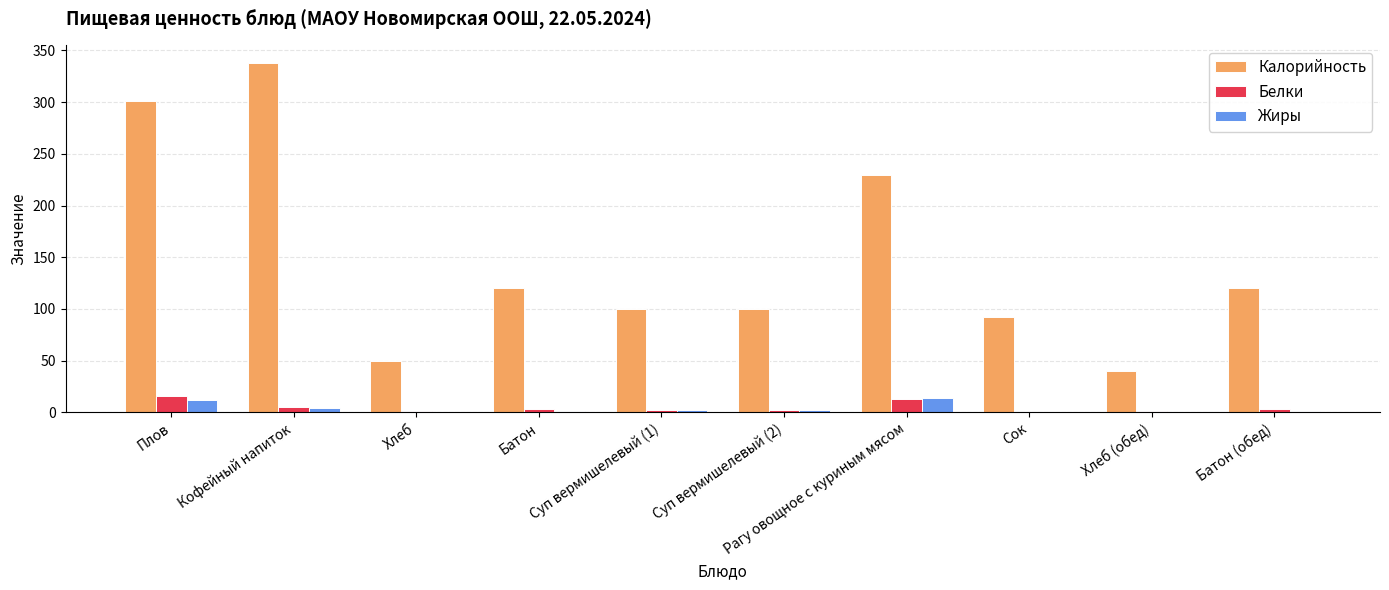

What is the sum of all Калорийность values?

1491.0